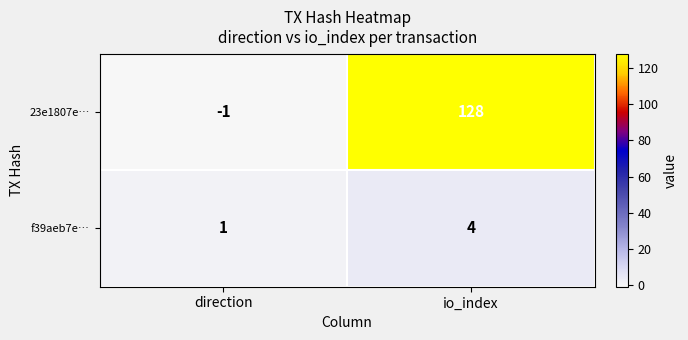

What is the difference between the f39aeb7e… values at io_index and direction?

3